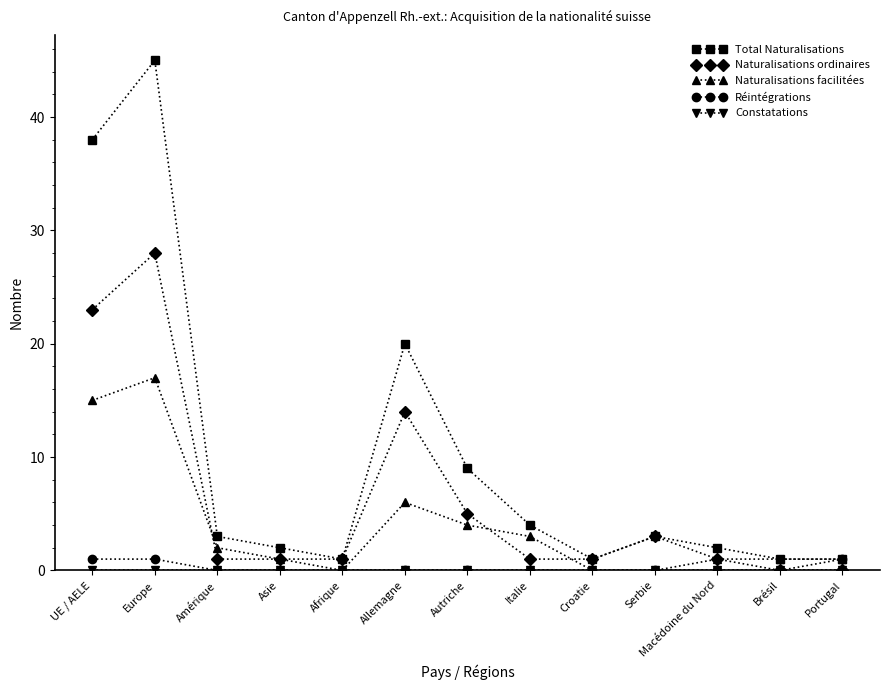

What is the sum of all Réintégrations values?

3